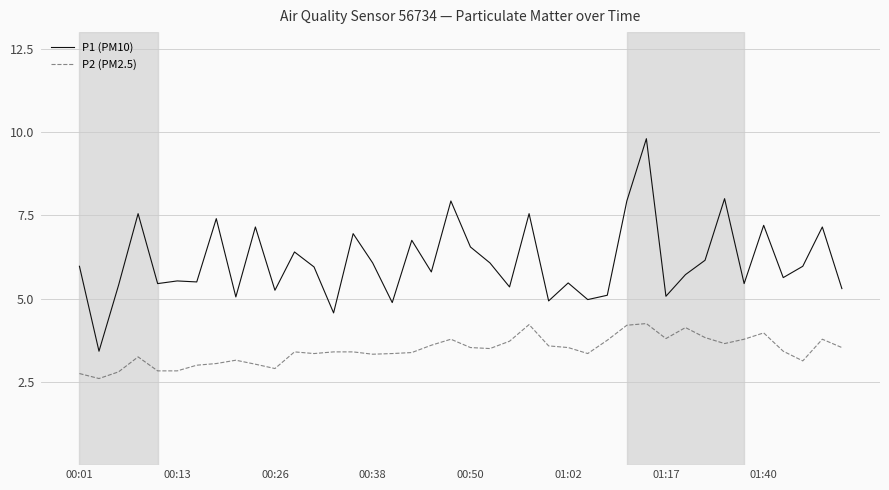

List the series in order of their overall mean, lowest first.

P2 (PM2.5), P1 (PM10)